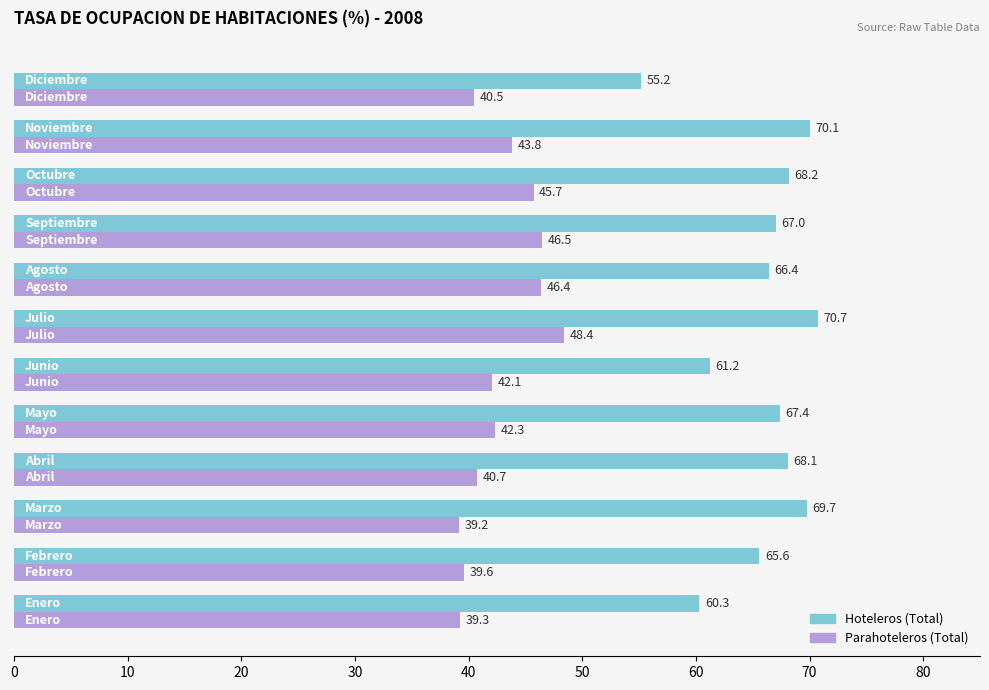

What is the minimum value for Hoteleros (Total)?

55.2